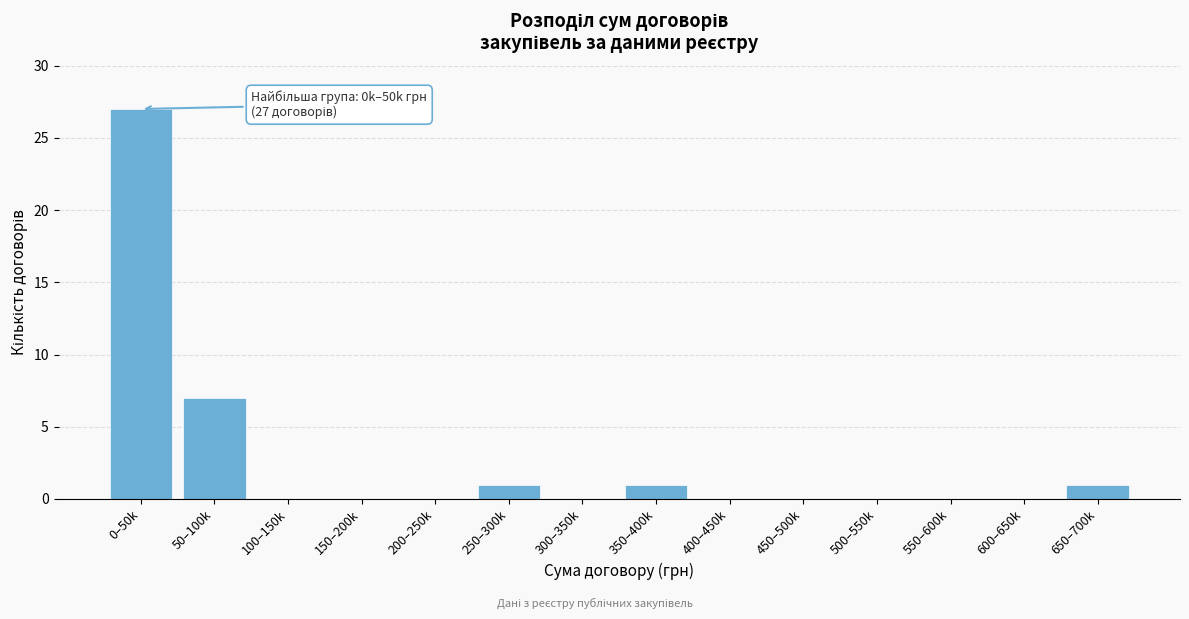

Reading left to right, transcribe all the data shown in this chart.

0–50k=27	50–100k=7	100–150k=0	150–200k=0	200–250k=0	250–300k=1	300–350k=0	350–400k=1	400–450k=0	450–500k=0	500–550k=0	550–600k=0	600–650k=0	650–700k=1